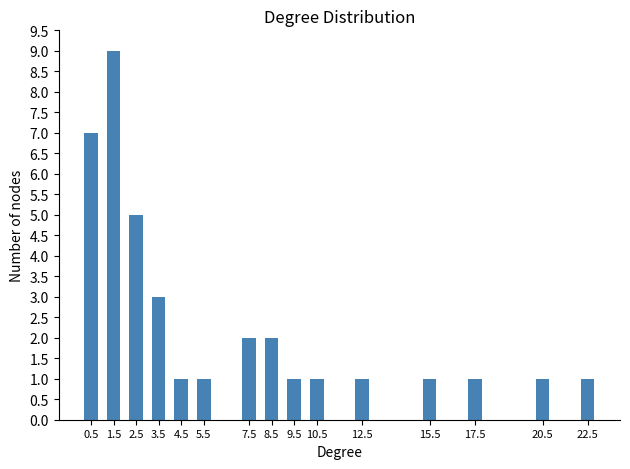

Reading left to right, transcribe all the data shown in this chart.

0.5=7	1.5=9	2.5=5	3.5=3	4.5=1	5.5=1	7.5=2	8.5=2	9.5=1	10.5=1	12.5=1	15.5=1	17.5=1	20.5=1	22.5=1